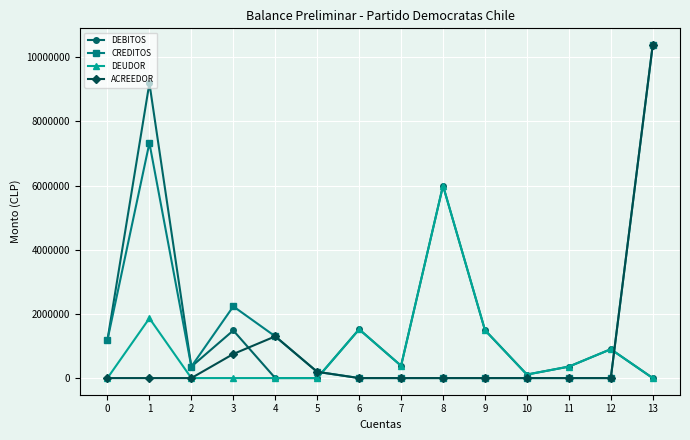

The value of ACREEDOR at 10 is -5162230. True or false?

False